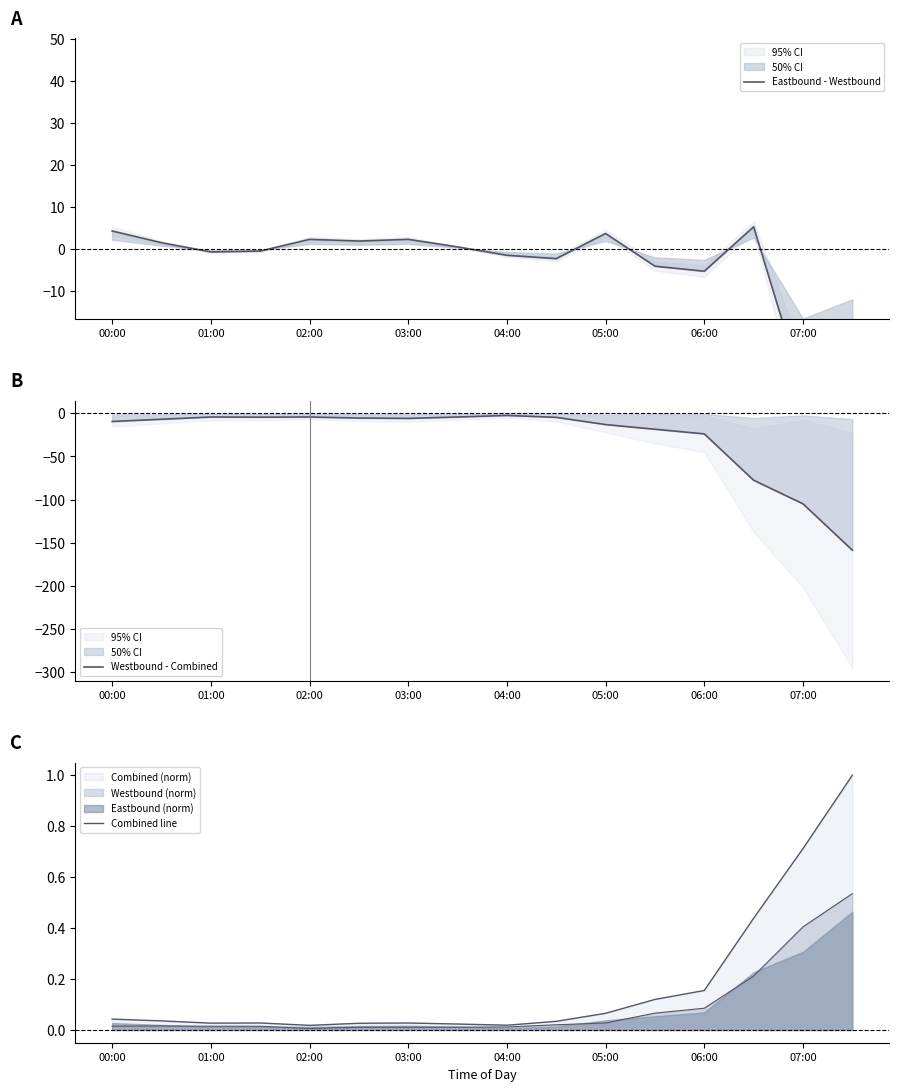

Rank the series by their maximum value, from highest to lowest.

Eastbound - Westbound, Combined line, Westbound - Combined